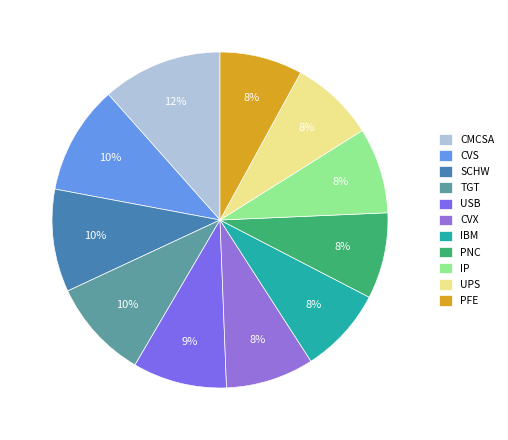

True or false: IBM accounts for 2% of the total.

False